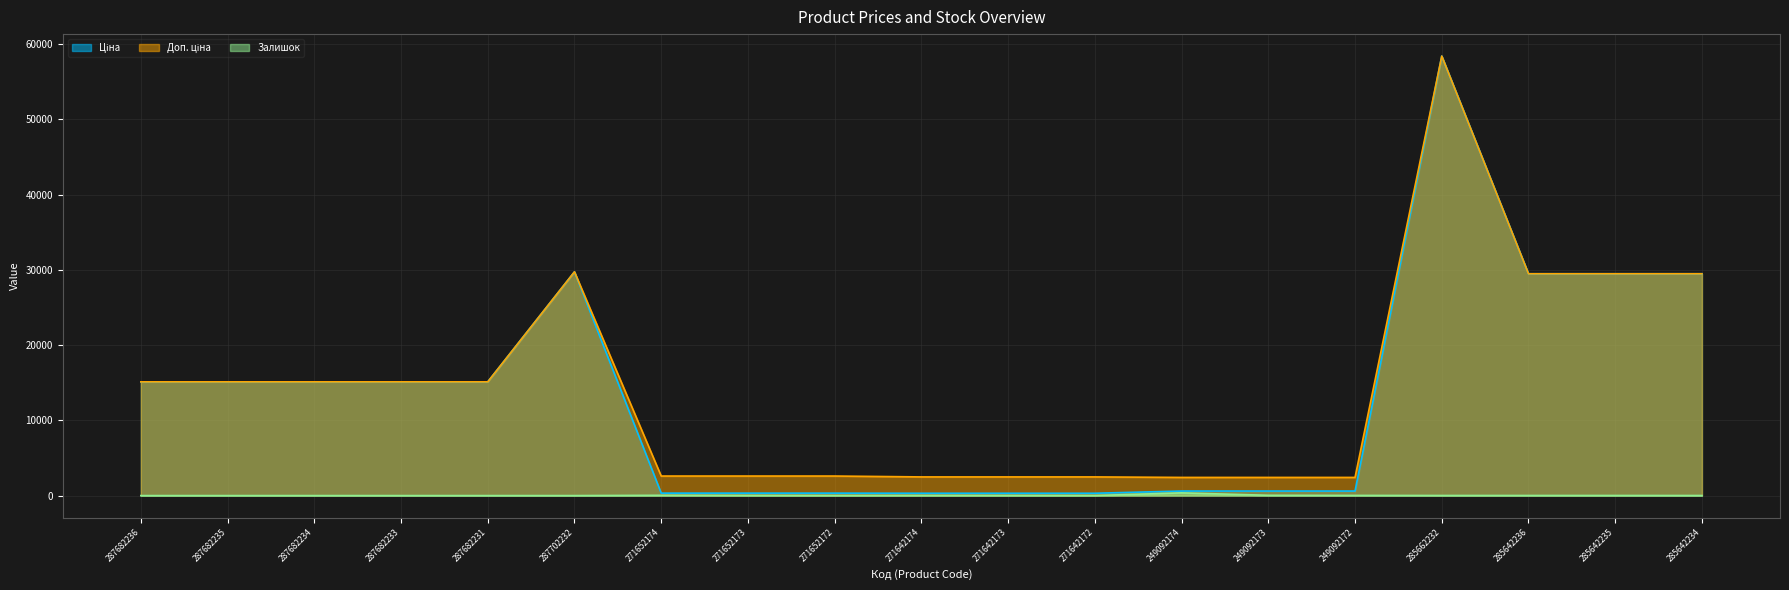

Reading right to left, list all the values displayed in this chart.

Ціна: 285642234=29491.5	285642235=29491.5	285642236=29491.5	285662232=58426.5	249092172=603.7	249092173=603.7	249092174=603.7	271642172=310.3	271642173=310.3	271642174=310.3	271652172=324.8	271652173=324.8	271652174=324.8	287702232=29747.2	287682231=15120.0	287682233=15120.0	287682234=15120.0	287682235=15120.0	287682236=15120.0
Доп. ціна: 285642234=29491.5	285642235=29491.5	285642236=29491.5	285662232=58426.5	249092172=2414.8	249092173=2414.8	249092174=2414.8	271642172=2482.4	271642173=2482.4	271642174=2482.4	271652172=2598.3	271652173=2598.3	271652174=2598.3	287702232=29747.2	287682231=15120.0	287682233=15120.0	287682234=15120.0	287682235=15120.0	287682236=15120.0
Залишок: 285642234=10.0	285642235=13.0	285642236=14.0	285662232=13.0	249092172=22.0	249092173=39.0	249092174=359.0	271642172=5.0	271642173=10.0	271642174=14.0	271652172=5.0	271652173=15.0	271652174=37.0	287702232=0.0	287682231=0.0	287682233=0.0	287682234=0.0	287682235=0.0	287682236=0.0